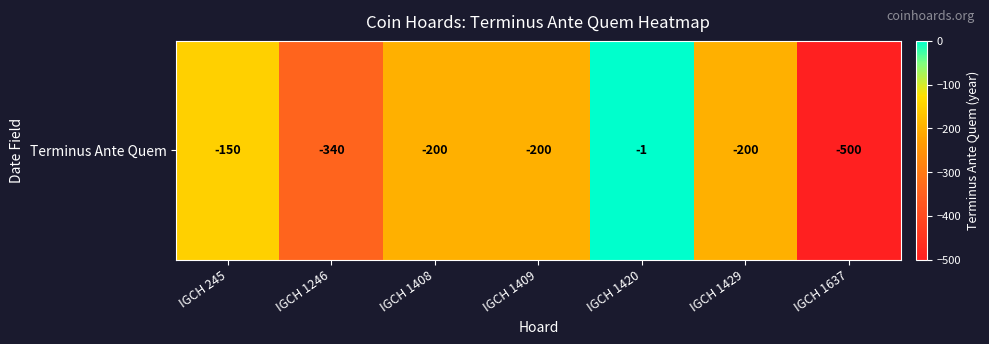

At which category does the chart reach its minimum across all series?

IGCH 1637